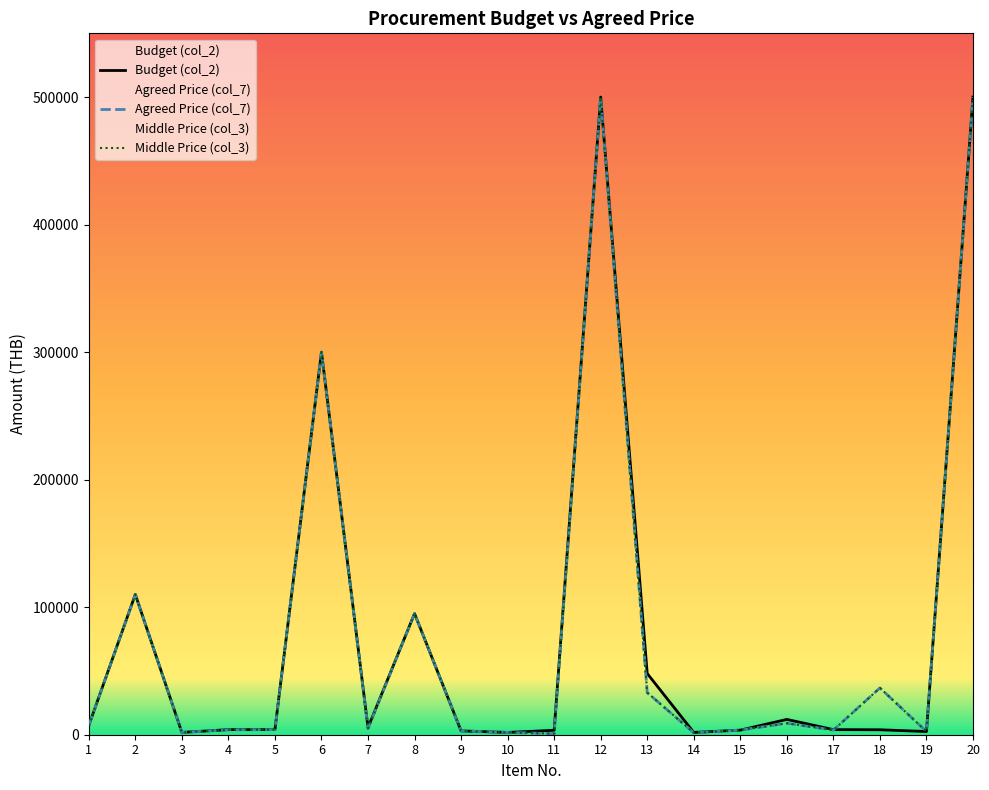

What is the spread (max minus min) of values at 7?

760